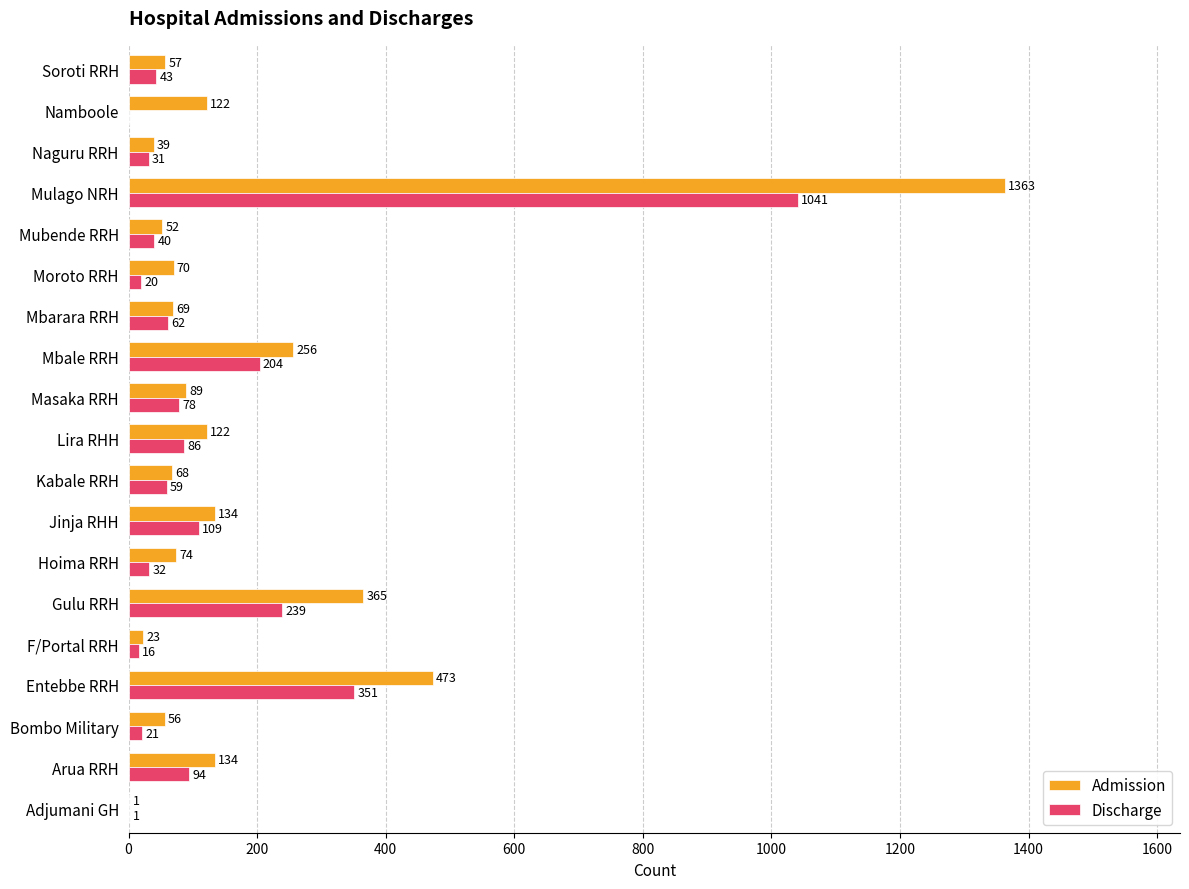

Which series has the largest total across all categories?

Admission